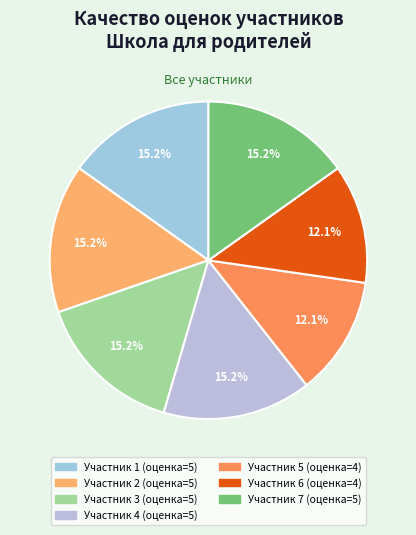

Count the number of slices in the pie.

7